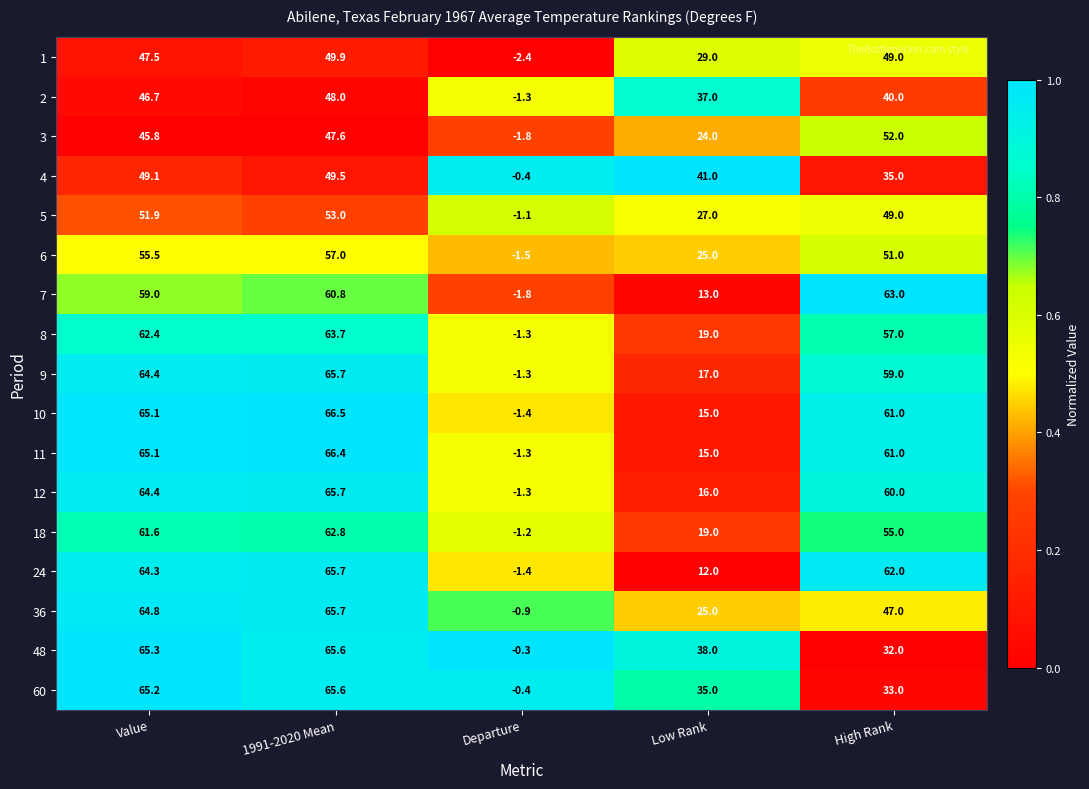

Is it true that 11 equals 24.2 at Low Rank?

False